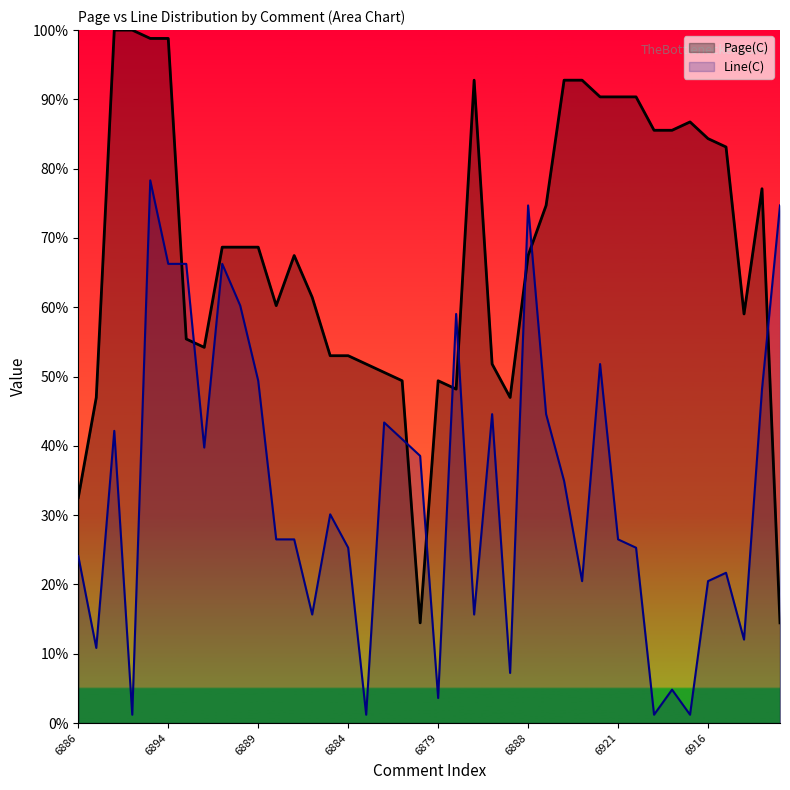

What is the difference between the maximum and second lowest values in the Line(C) series?

77.1